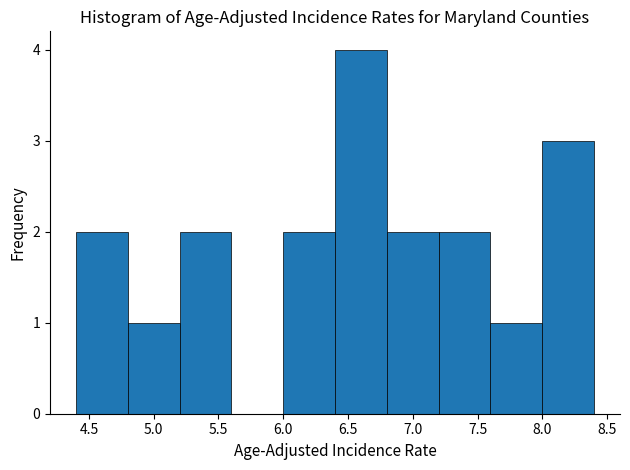

How tall is the bar that spans 6.0 to 6.4 on the x-axis? The values are not printed on the chart, so give them approximately, as read against the axis.

2